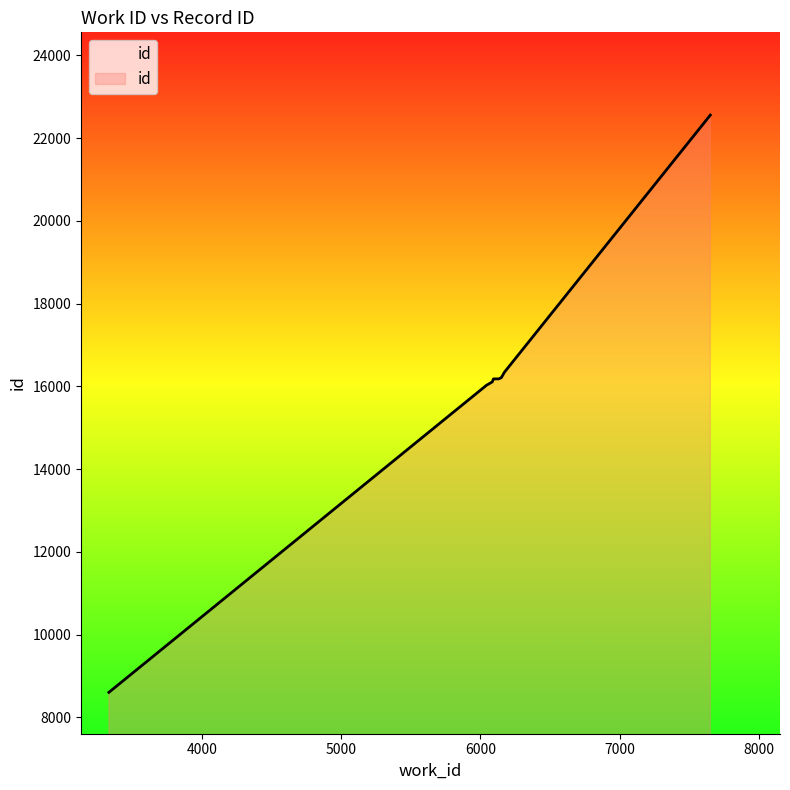

What is the sum of all values?

160460